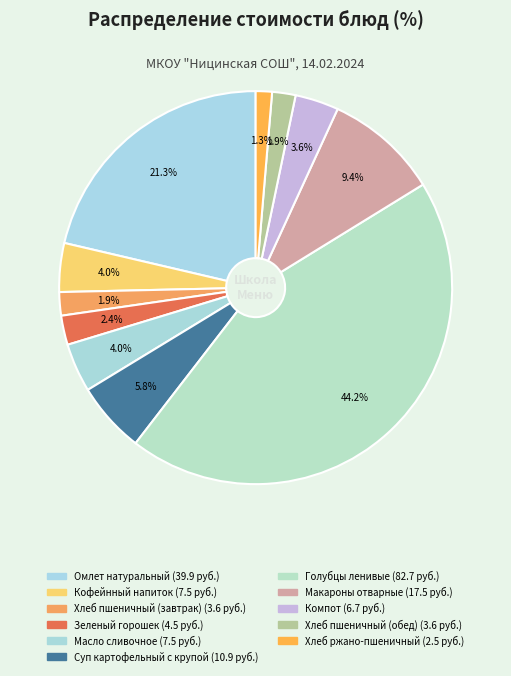

Is there a majority slice in this chart?

No